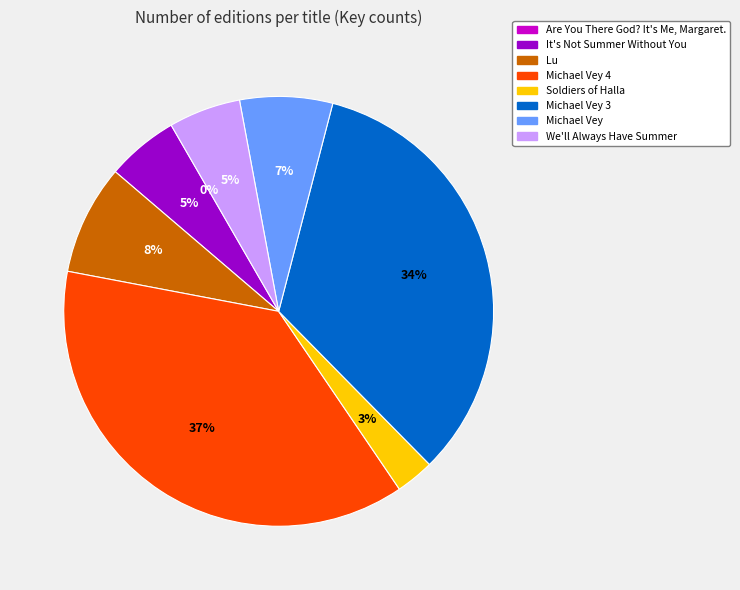

Is there any slice that represents more than half of the pie?

No